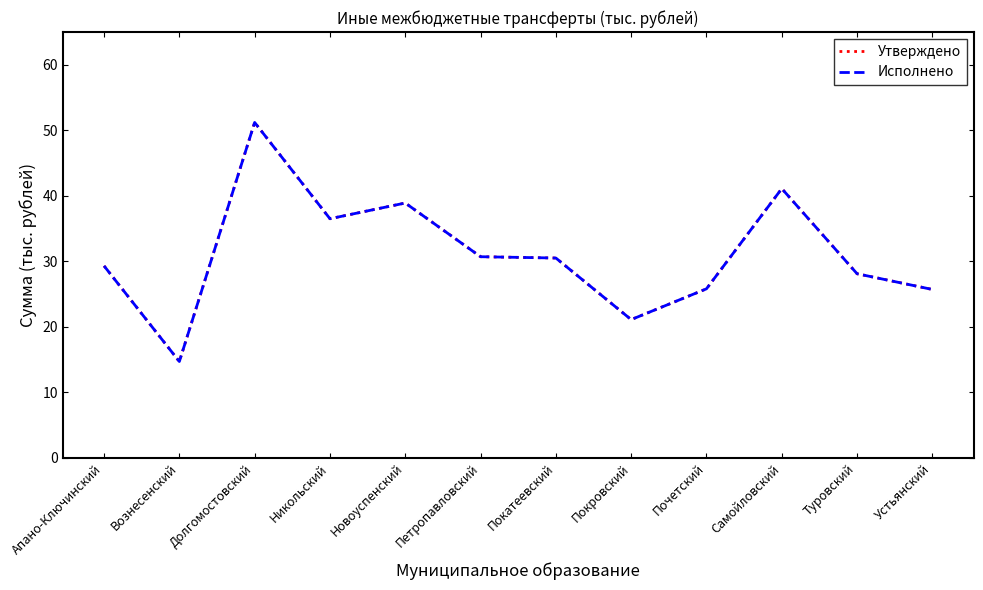

Does the chart have visible grid lines?

No